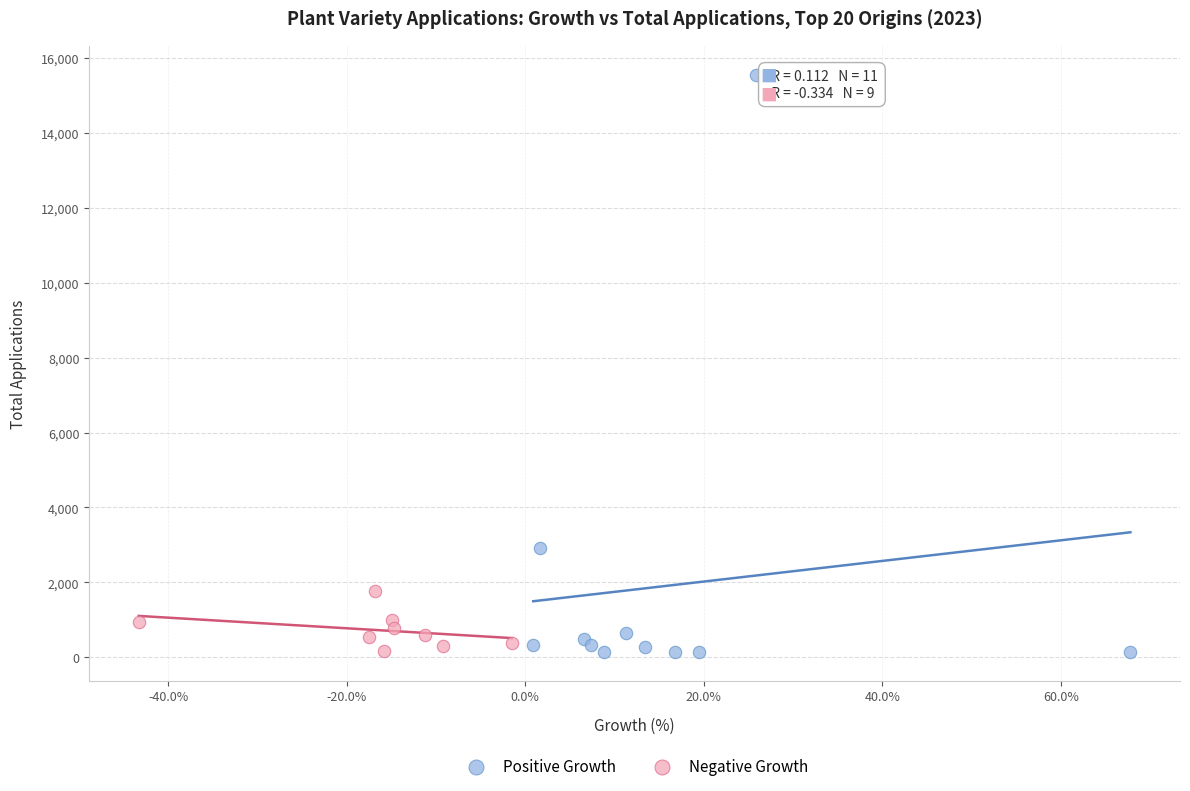

Which series has the largest Y range (max minus min)?

Positive Growth